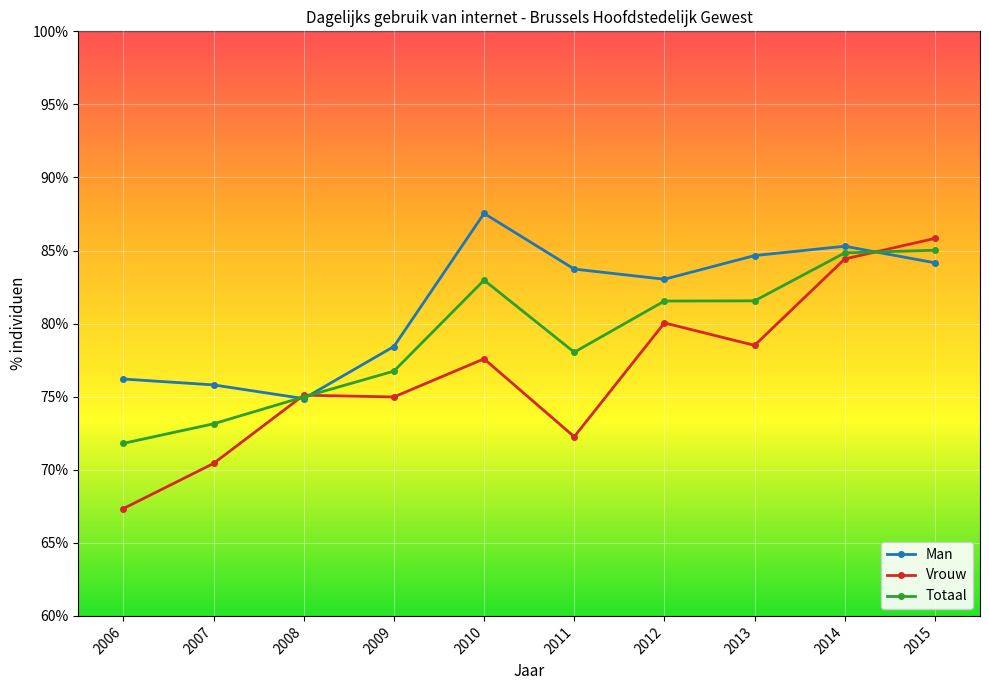

Where is the first local minimum for Man?

2008